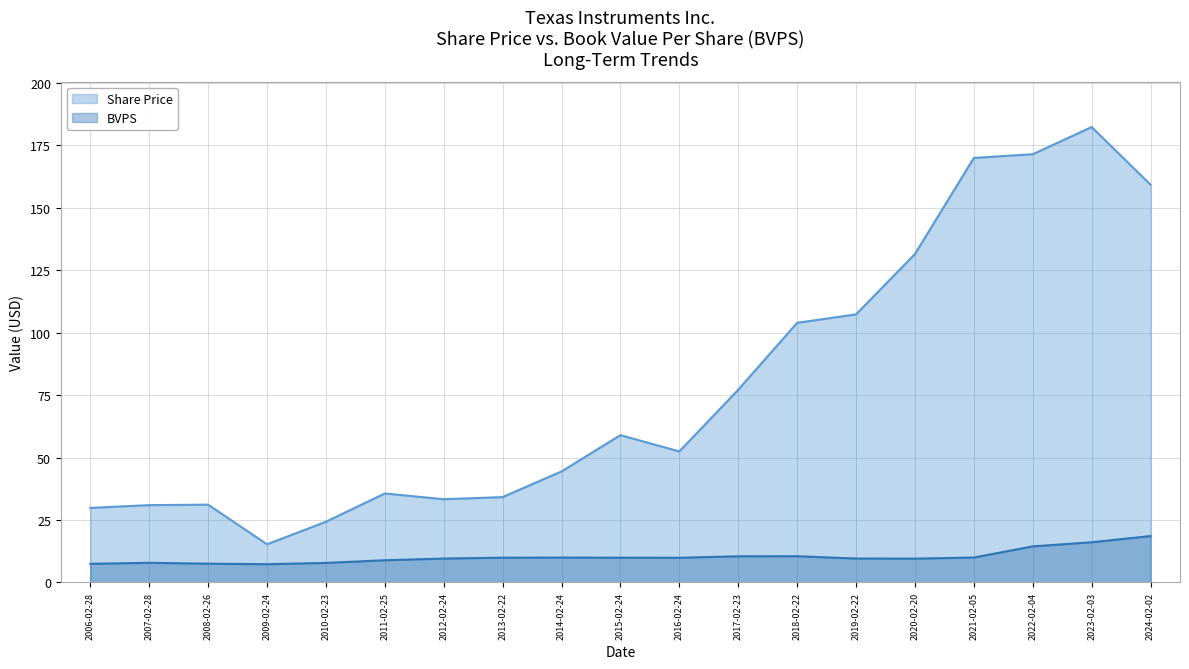

What value does the Share Price series have at 2010-02-23?

24.3